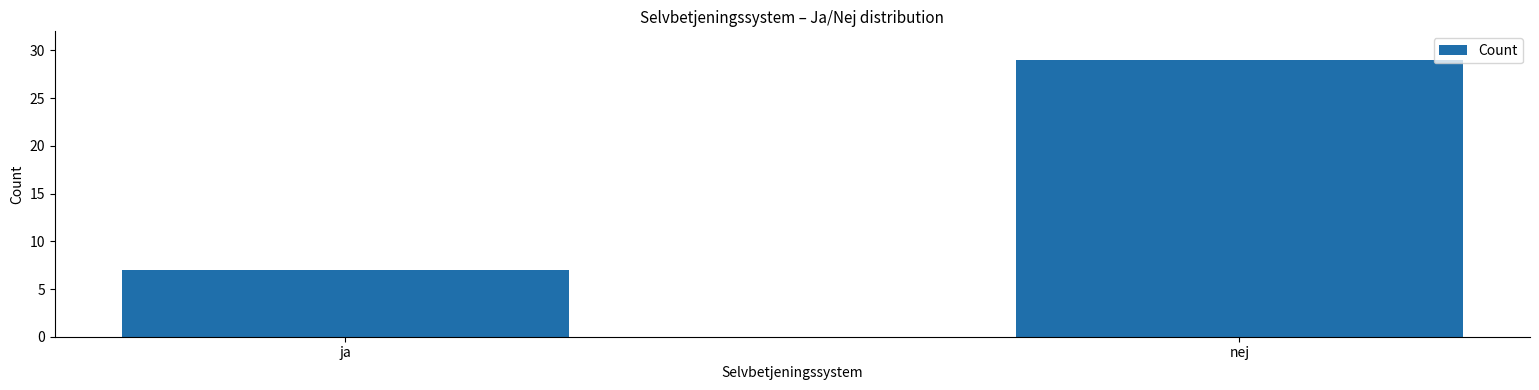

What is the label of the 2nd bar from the right?

ja